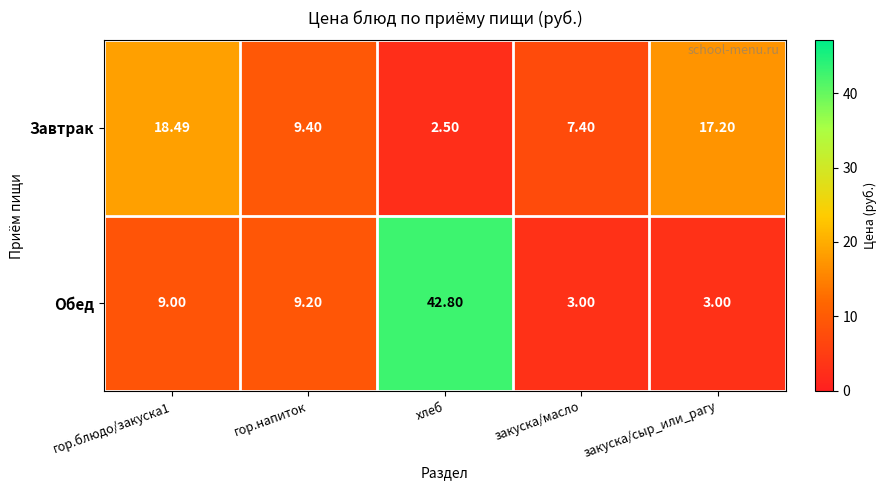

List the series in order of their peak value, lowest first.

Завтрак, Обед